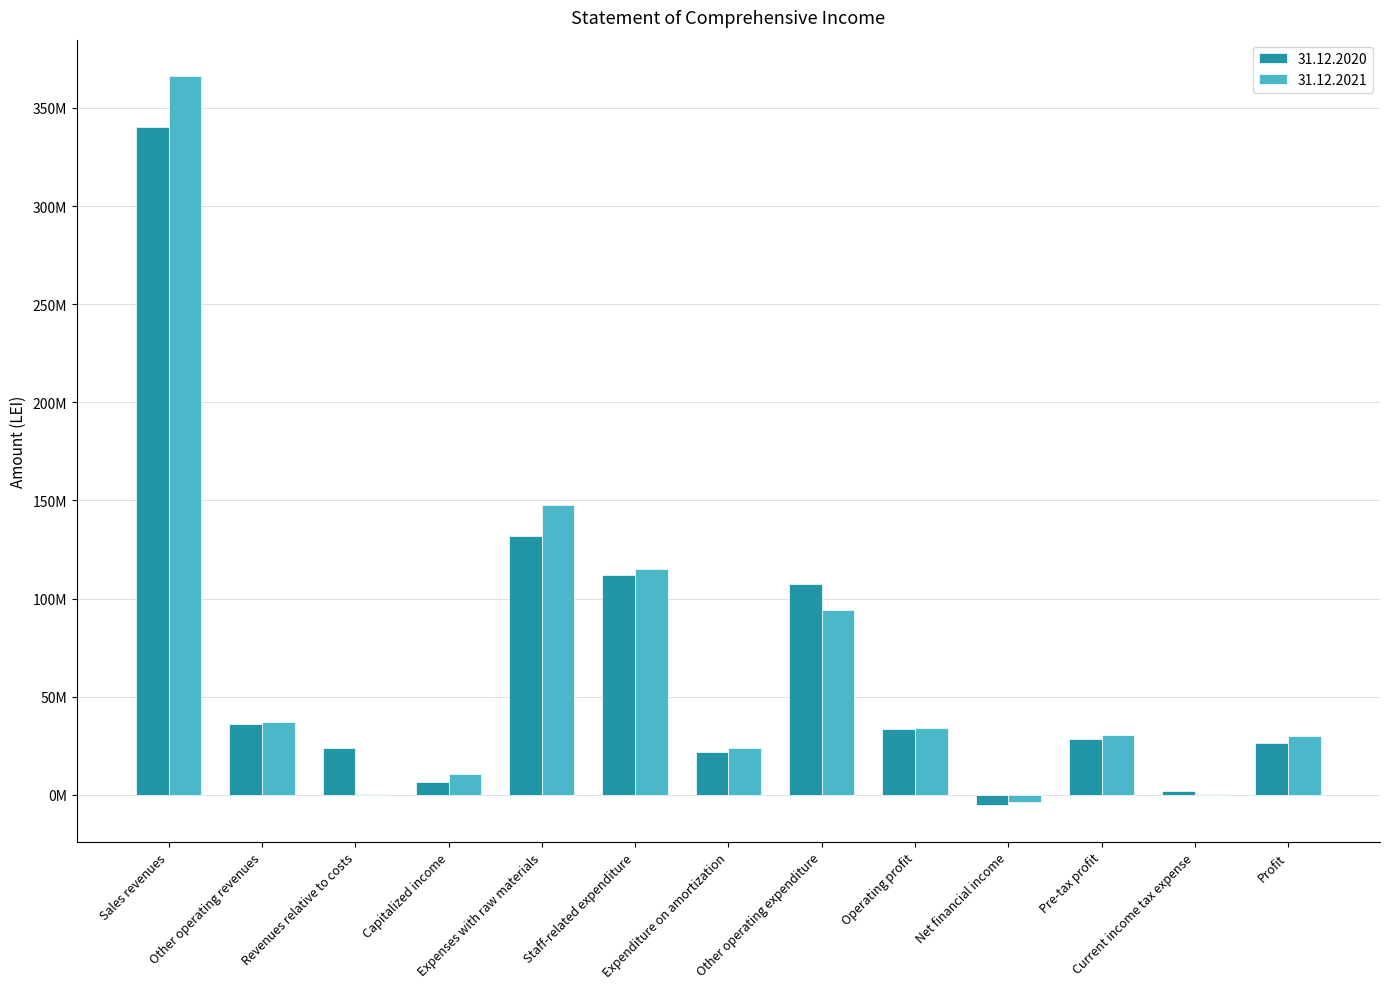

Are the bars horizontal?

No